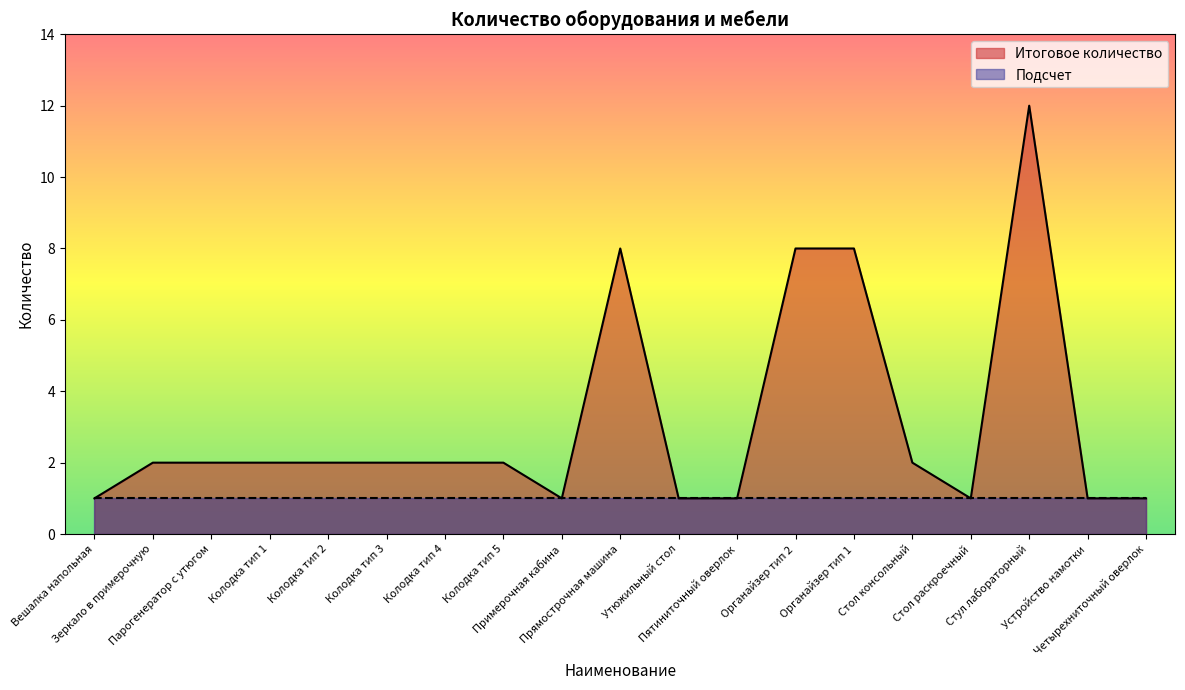

Rank the categories by value from lowest to highest.

Вешалка напольная, Примерочная кабина, Утюжильный стол, Пятиниточный оверлок, Стол раскроечный, Устройство намотки, Четырехниточный оверлок, Зеркало в примерочную, Парогенератор с утюгом, Колодка тип 1, Колодка тип 2, Колодка тип 3, Колодка тип 4, Колодка тип 5, Стол консольный, Прямострочная машина, Органайзер тип 2, Органайзер тип 1, Стул лабораторный